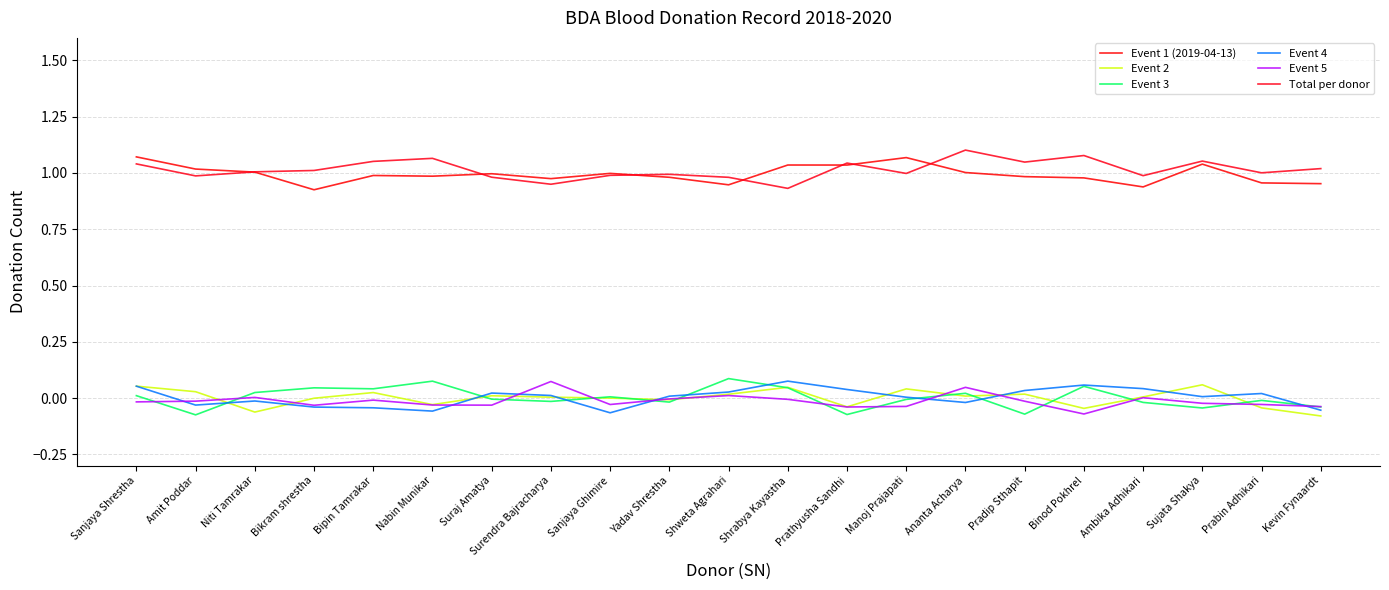

What is the lowest value of the Event 5 series?

-0.1